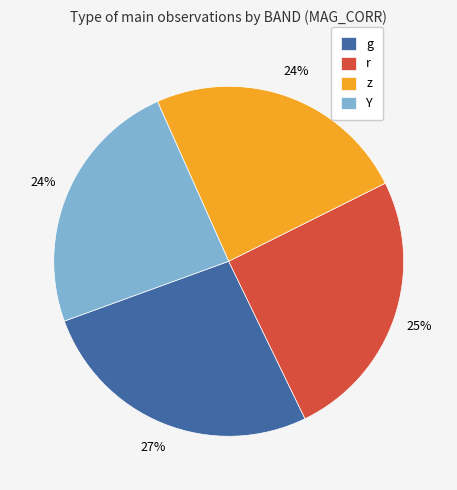

Which slice is the largest?

g